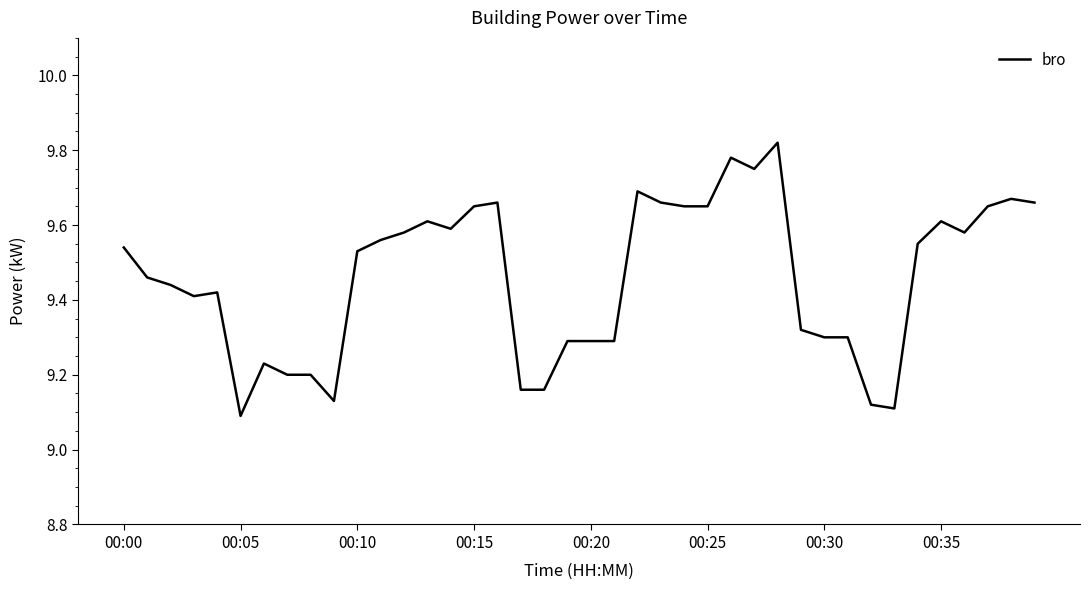

What is the difference between the maximum and minimum values?

0.7